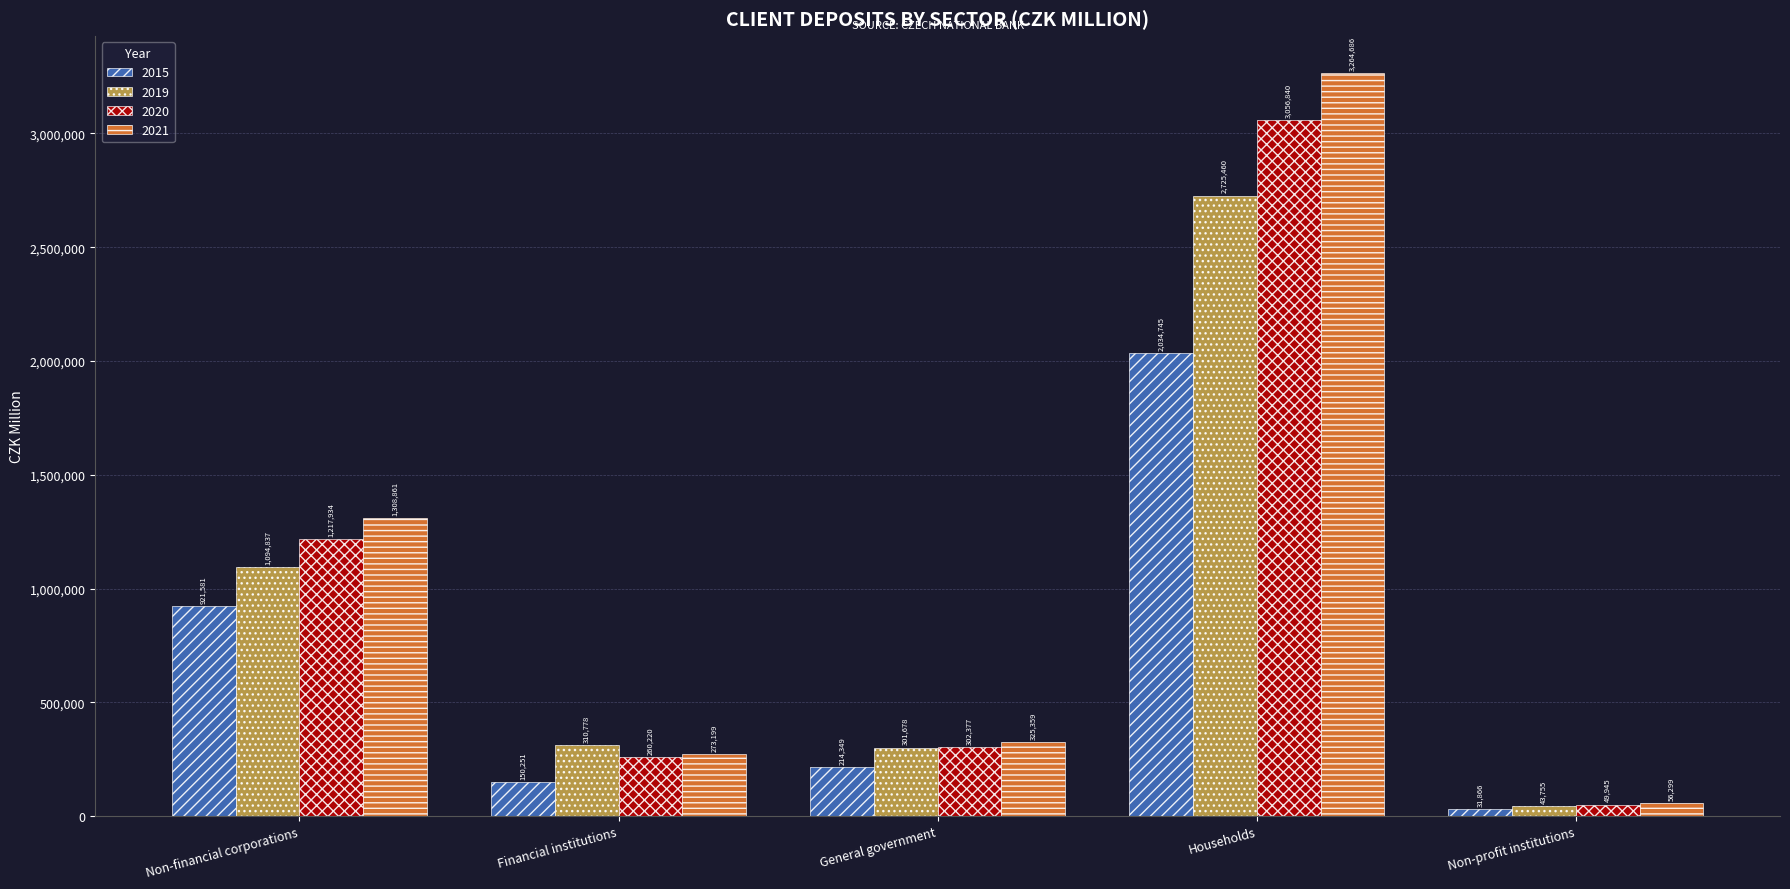

At which label does 2021 first exceed 325359?

Non-financial corporations